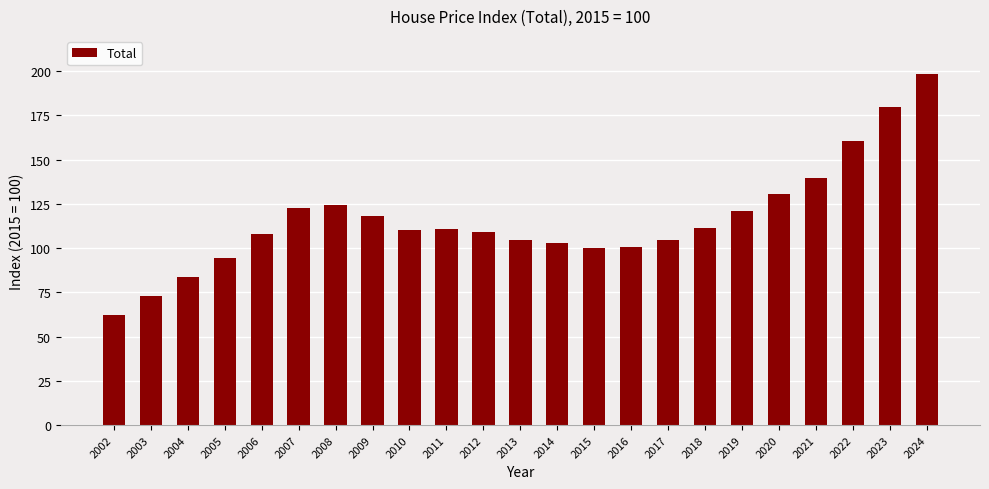

What is the difference between the values at 2021 and 2009?

22.0